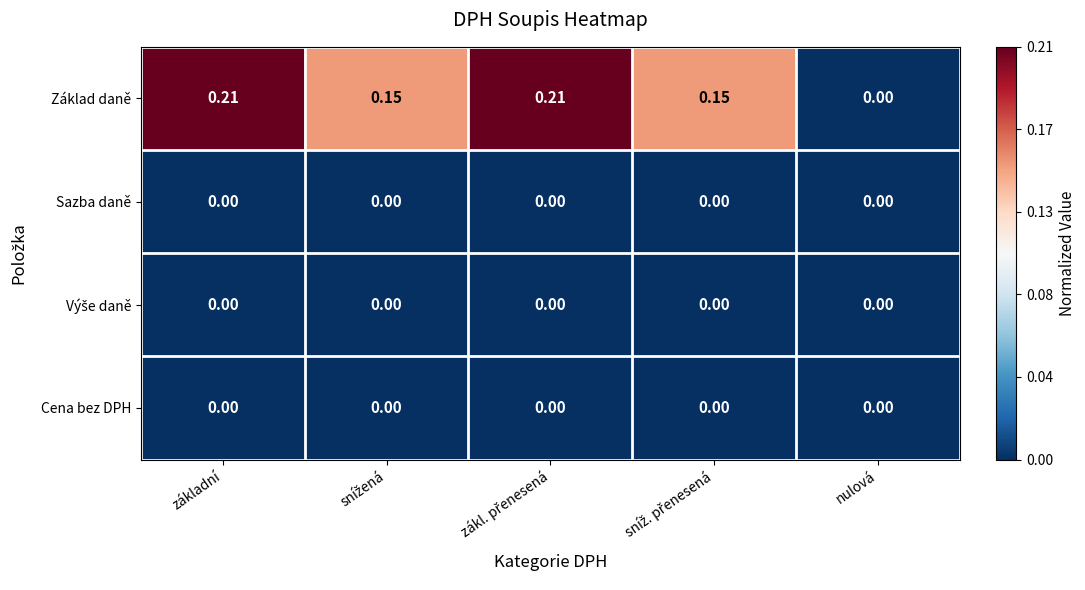

Which series has the largest range (max minus min)?

Základ daně